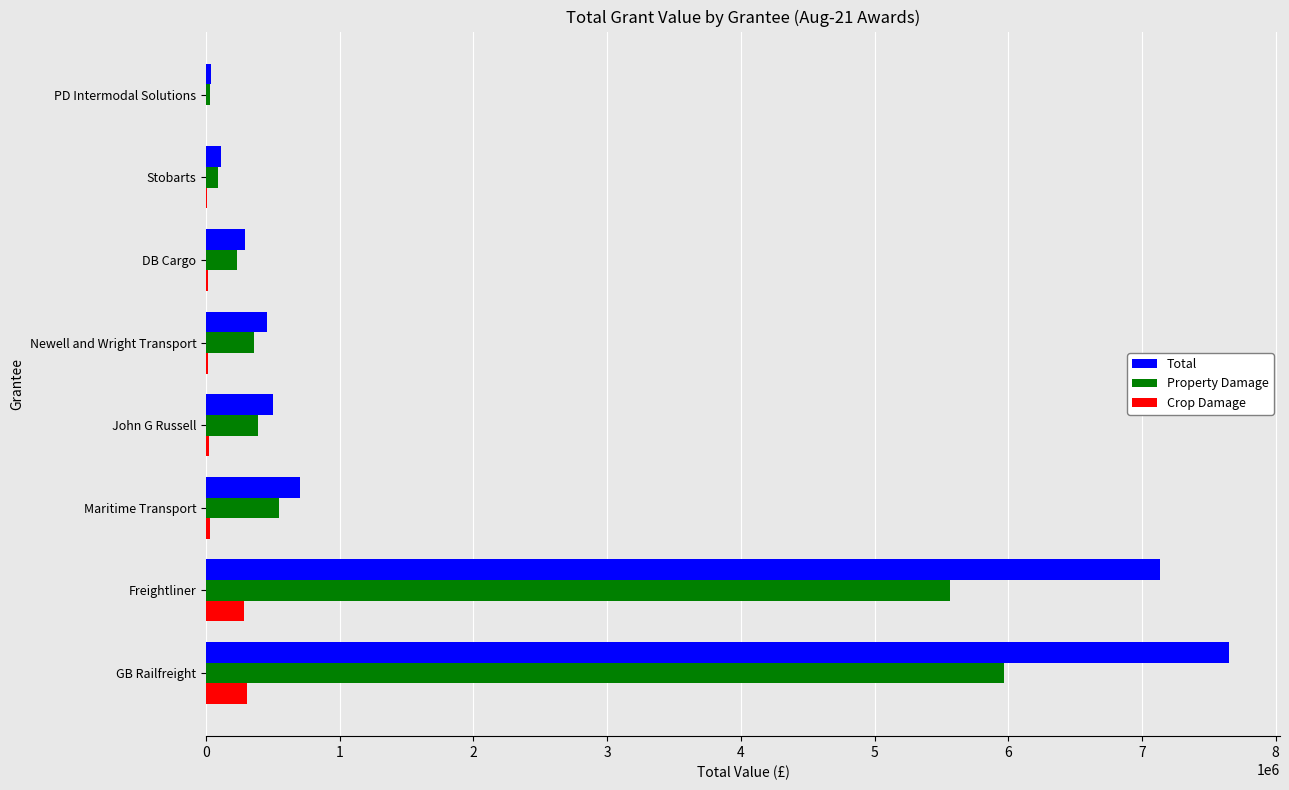

What is the average value of the Total series?

2110812.6